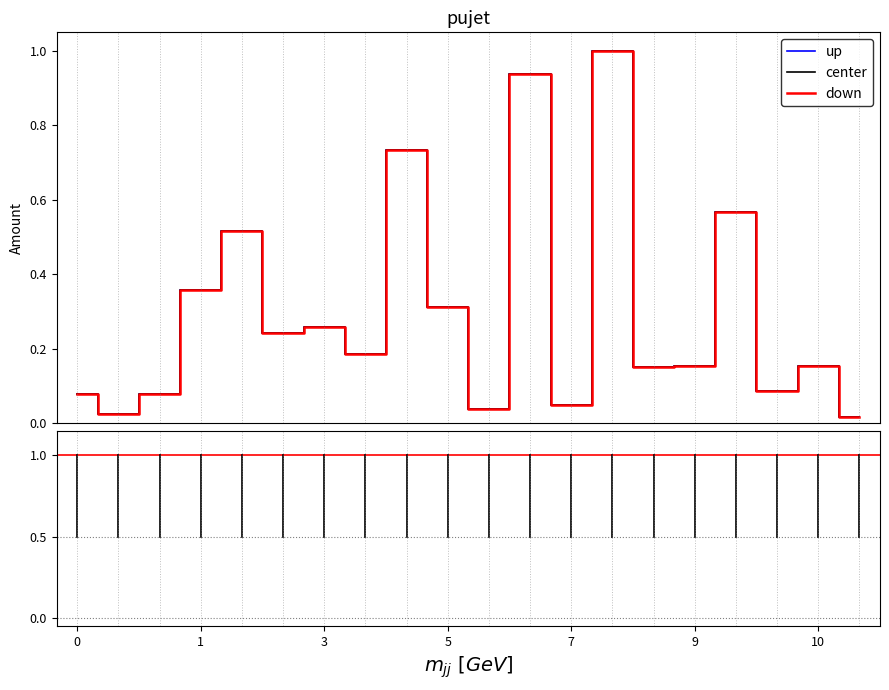

At 201501645, list the series in order from smallest to largest.

up, center, down